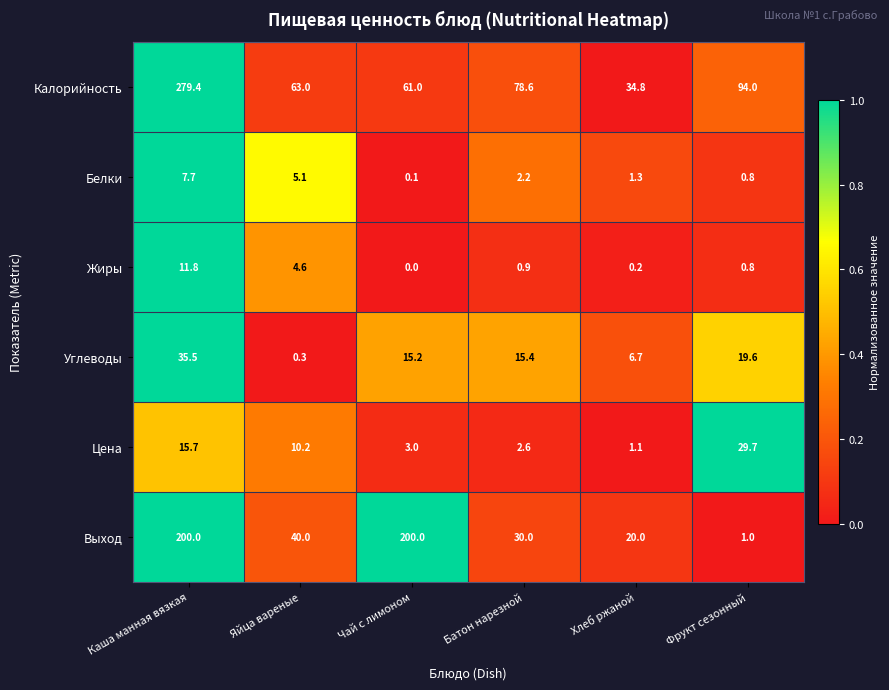

What is the average value of the Калорийность series?

101.8